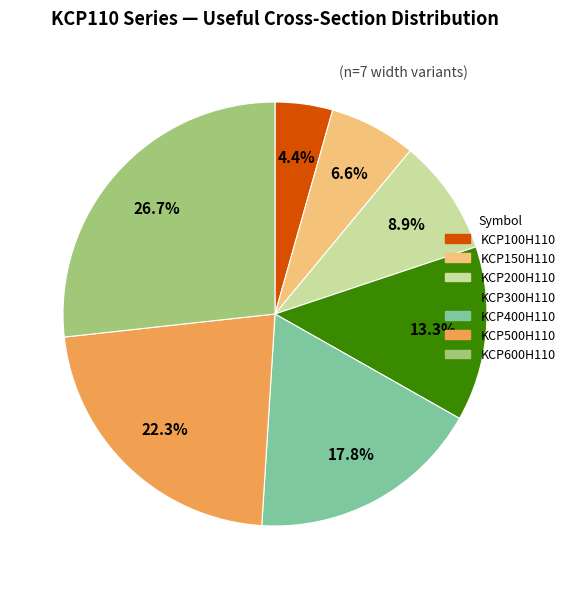

To the nearest percent, what is the difference between the largest and smallest slice percentages?

22%